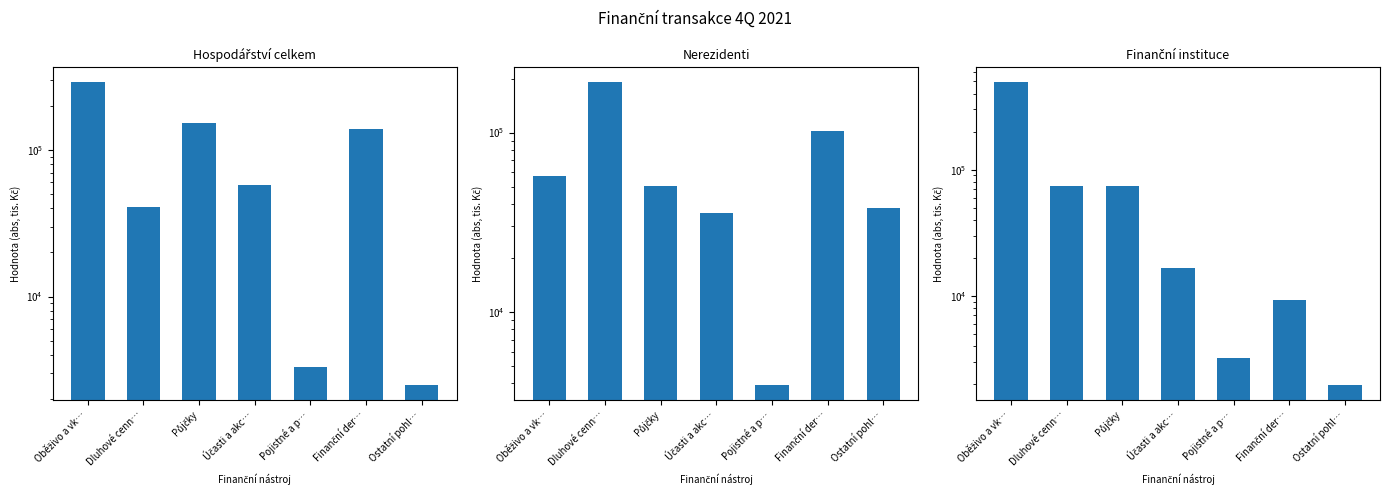

What position from the right is Půjčky?

5